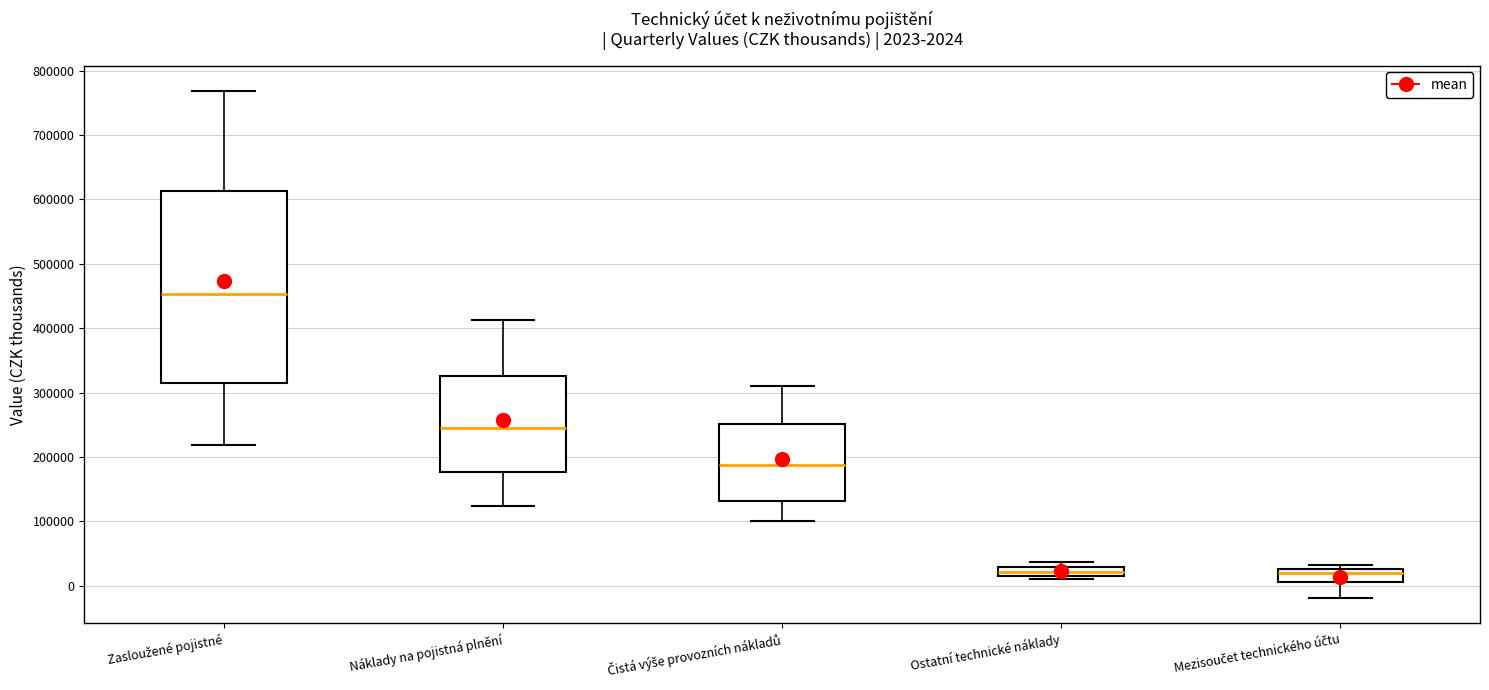

Which box is the tallest, from its lower edge to its upper edge?

Zasloužené pojistné